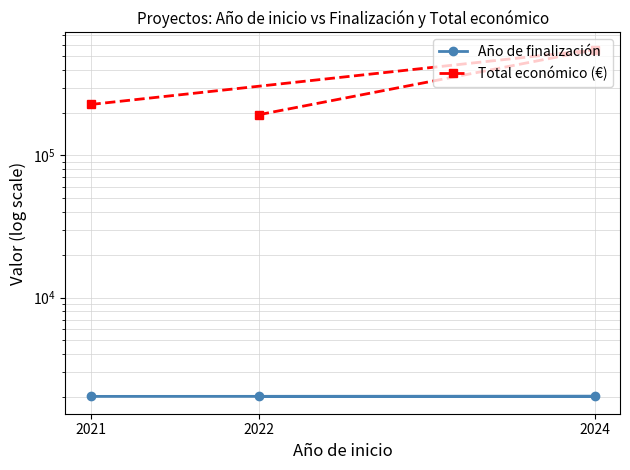

What is the difference between the Año de finalización values at 2024 and 2021?

4